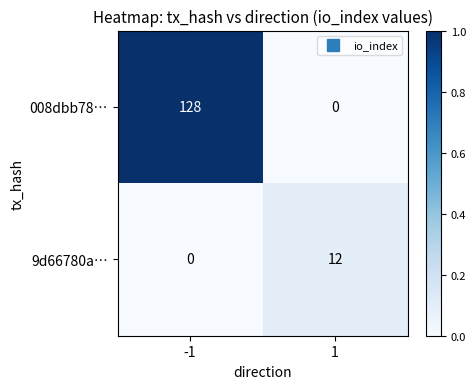

Which series has the widest spread of values?

008dbb78…